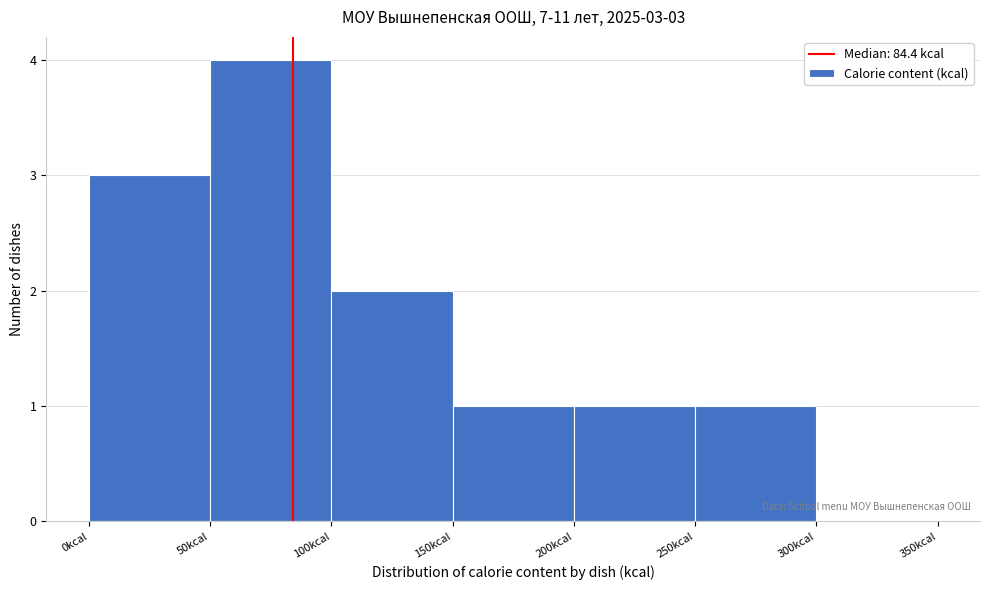

Which range on the x-axis has the tallest bar?

50 to 100